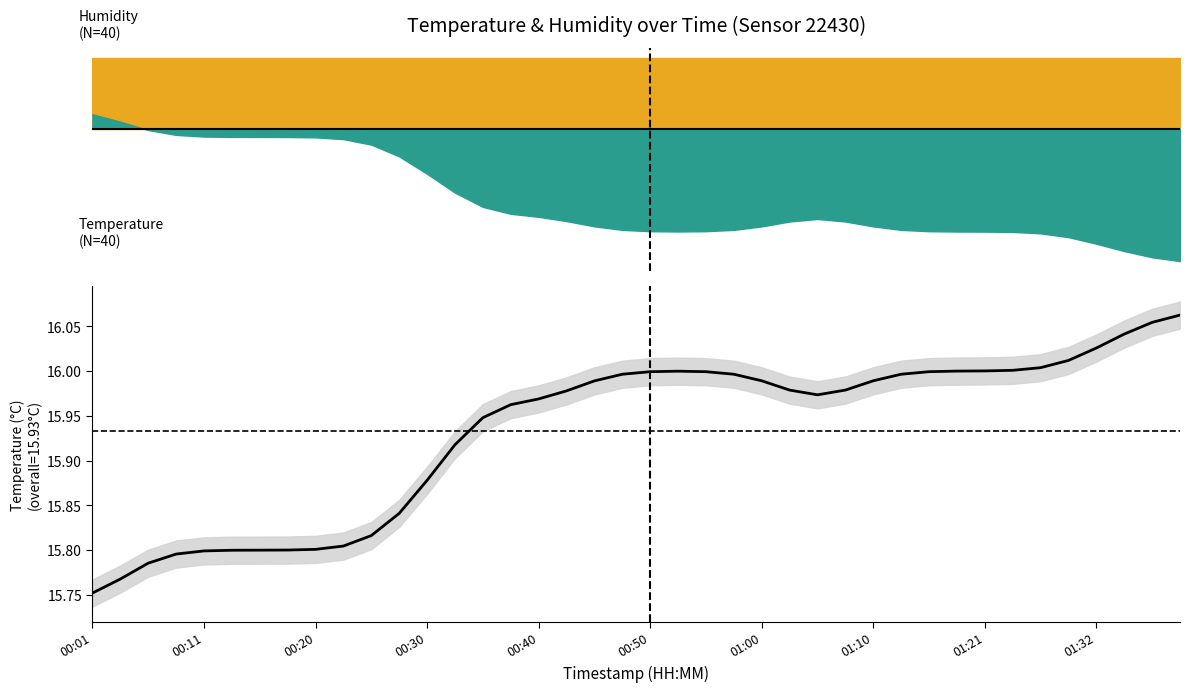

What is the value of the 15th point from the left?

15.9